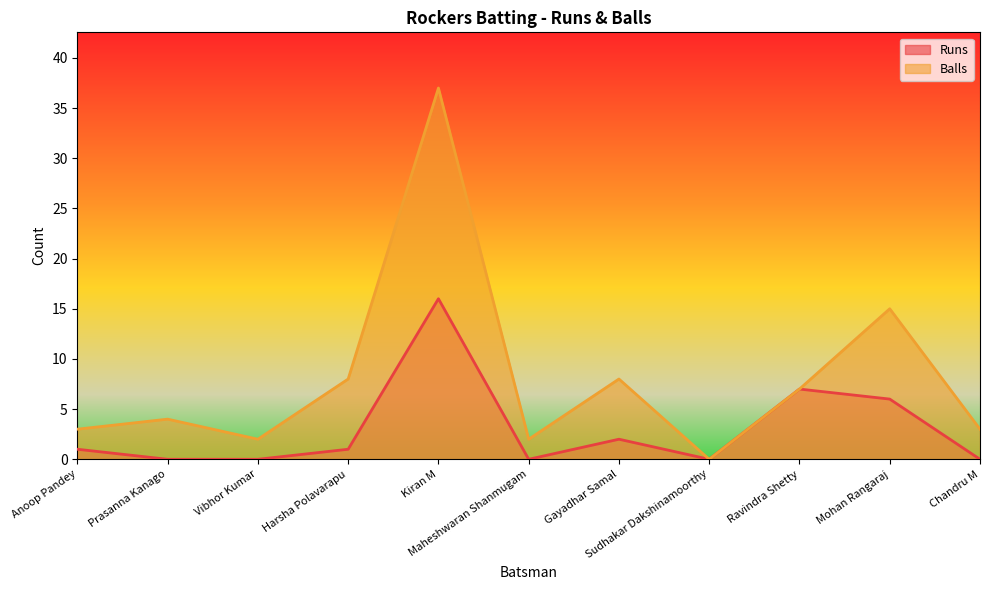

The Runs series shows 16 at Kiran M. True or false?

True